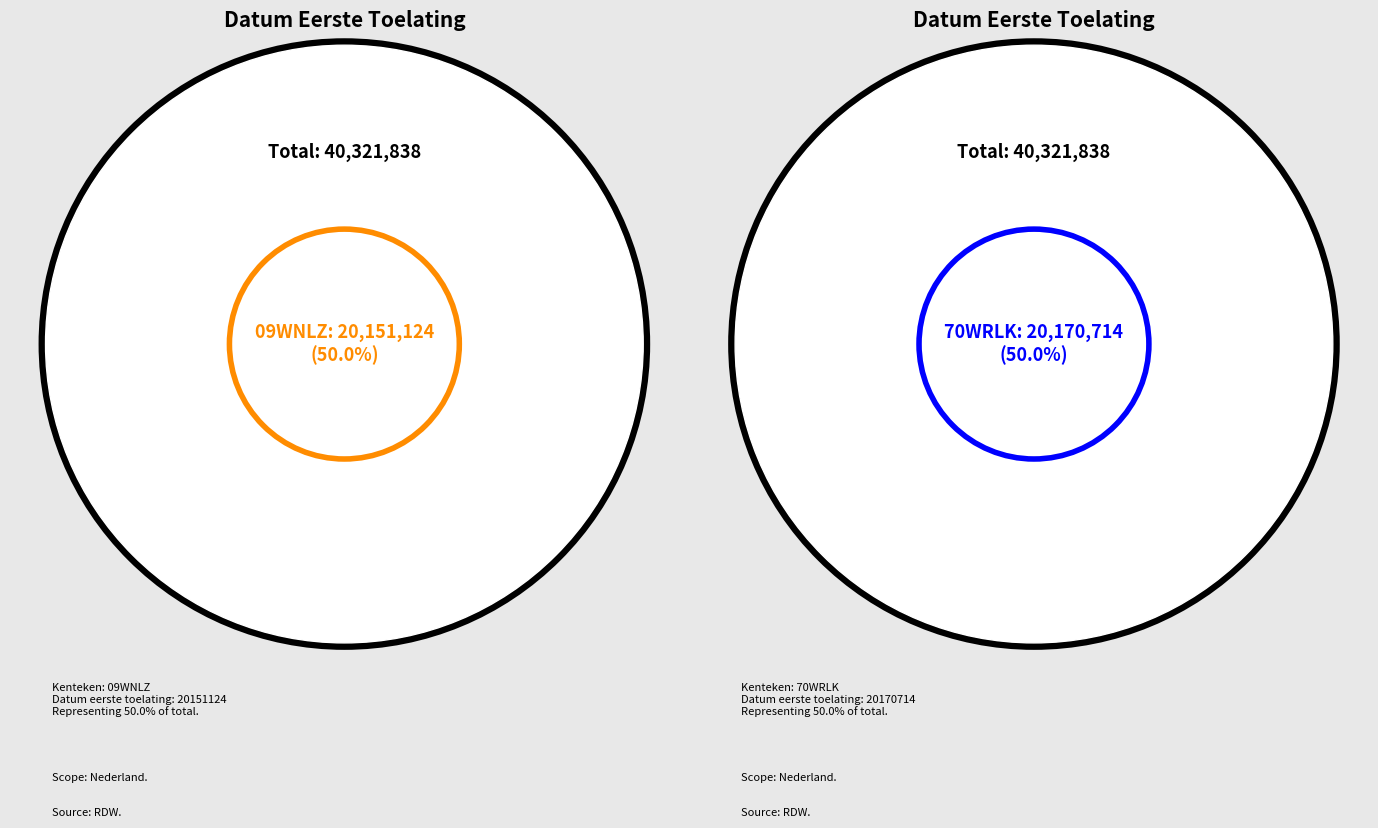

What is the largest slice in the pie chart?

70WRLK